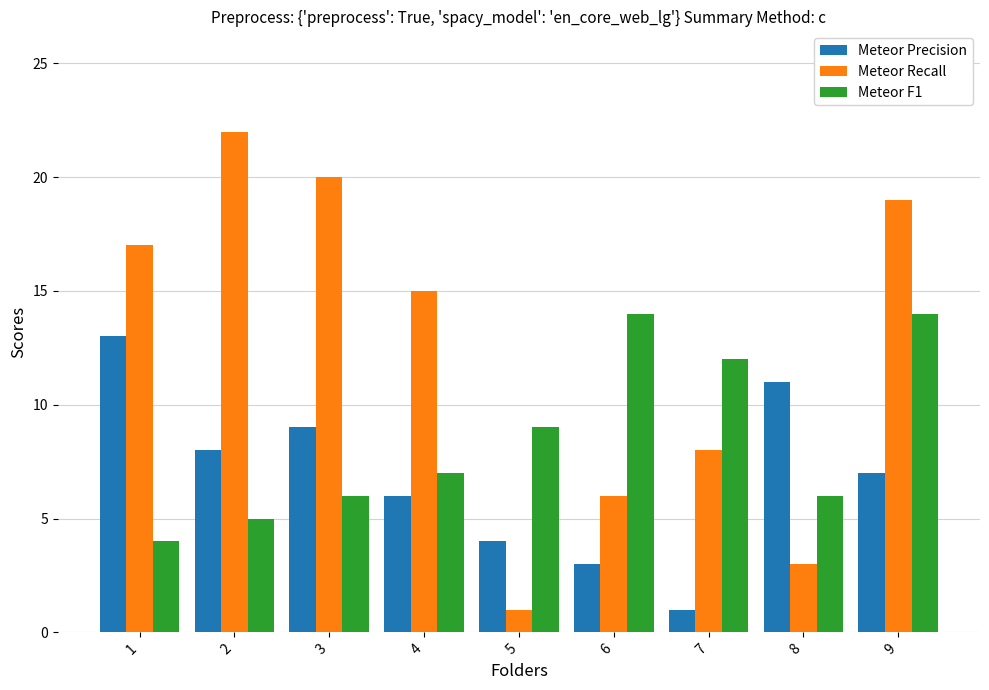

What is the maximum value shown in the chart?

22